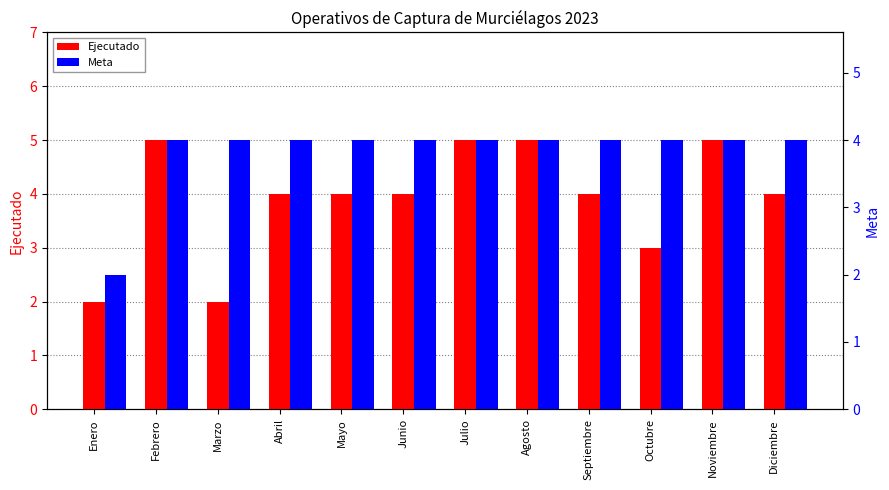

Which series has the widest spread of values?

Ejecutado